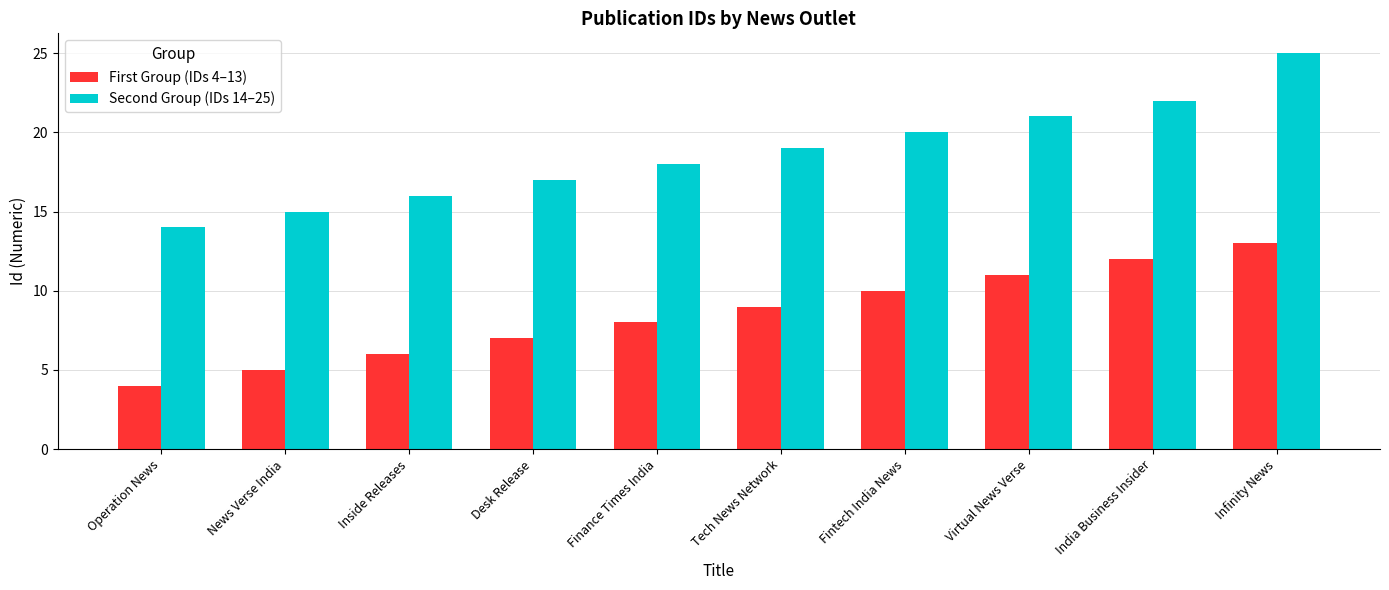

True or false: First Group (IDs 4–13) has a value of 13 at Infinity News.

True